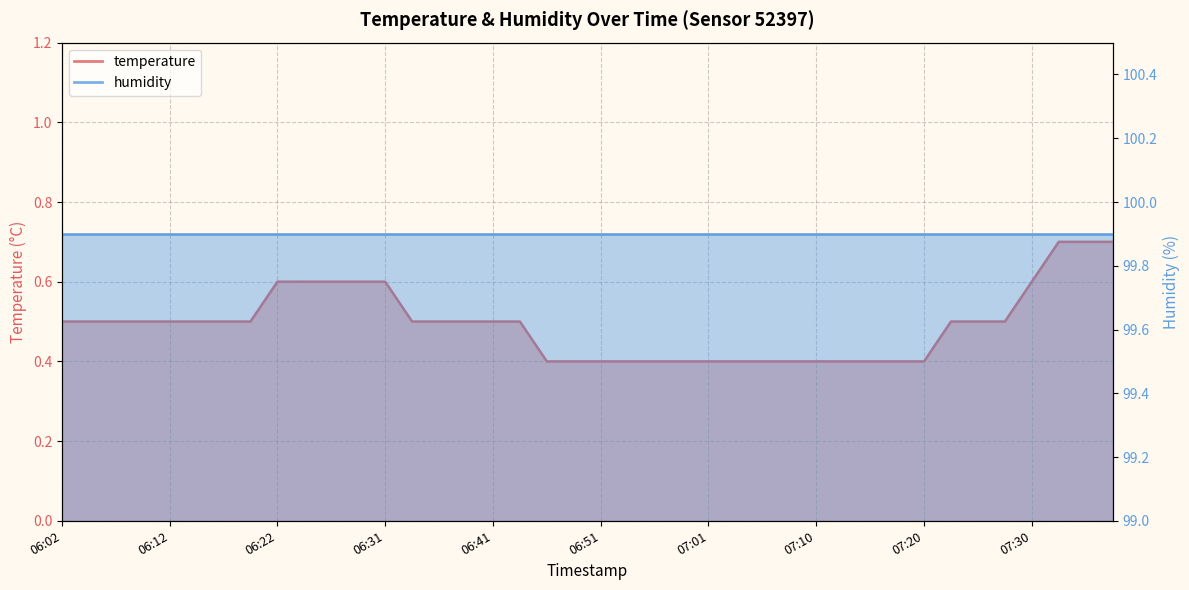

Which label corresponds to the largest value in the chart?

07:32